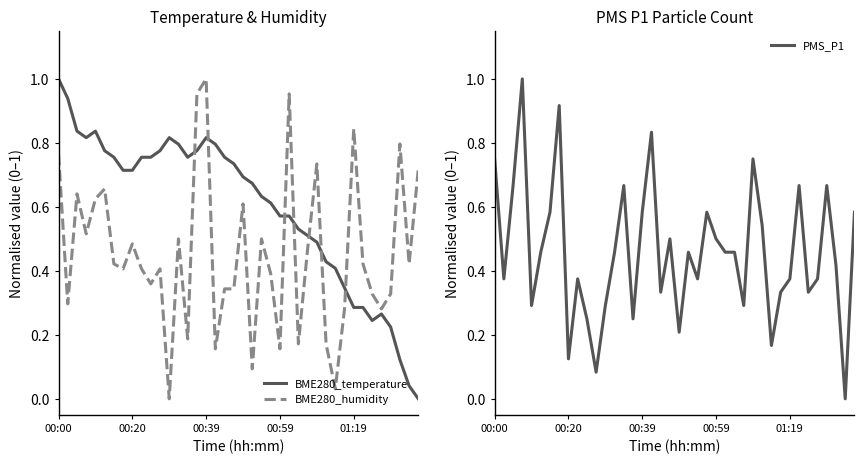

How many times do BME280_humidity and BME280_temperature cross each other?

7